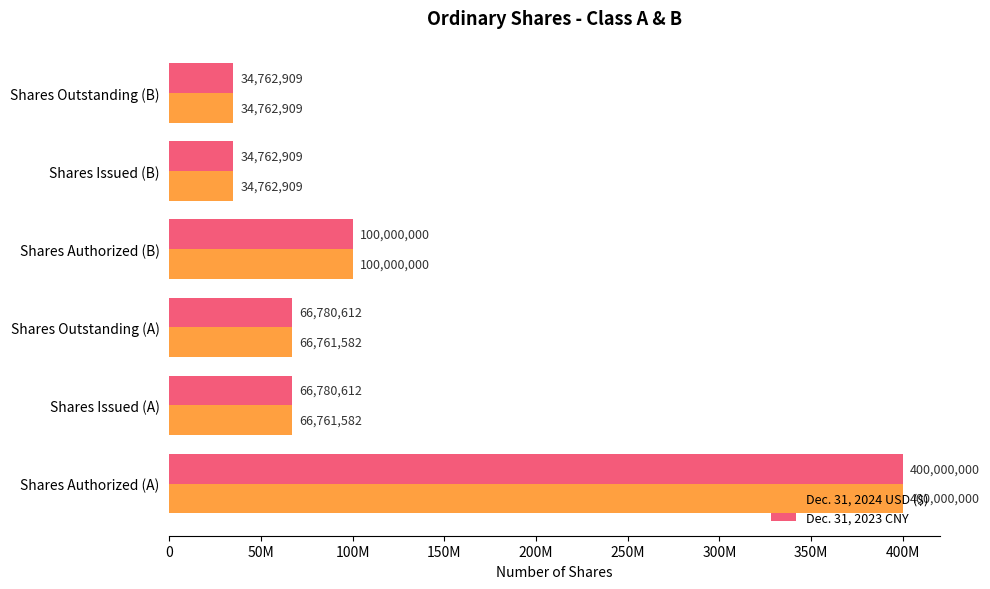

What is the maximum value for Dec. 31, 2023 CNY?

400000000